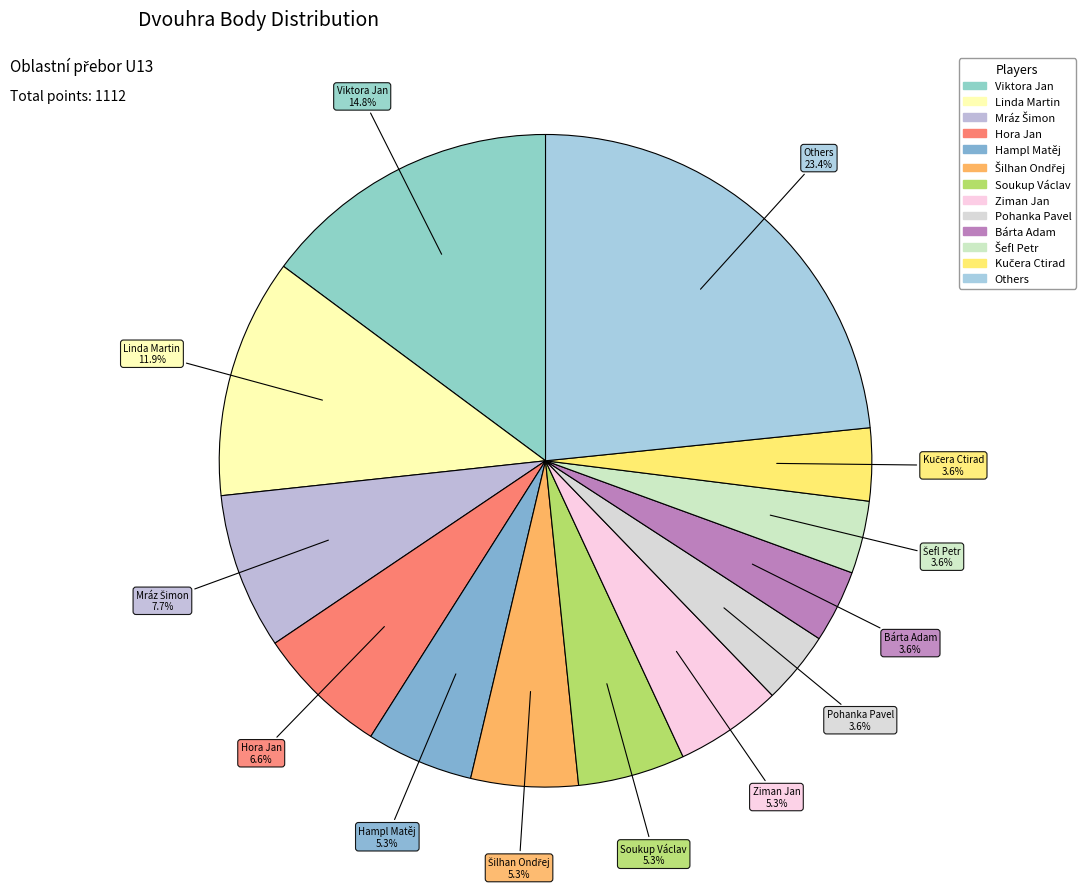

How many slices are in this pie chart?

13